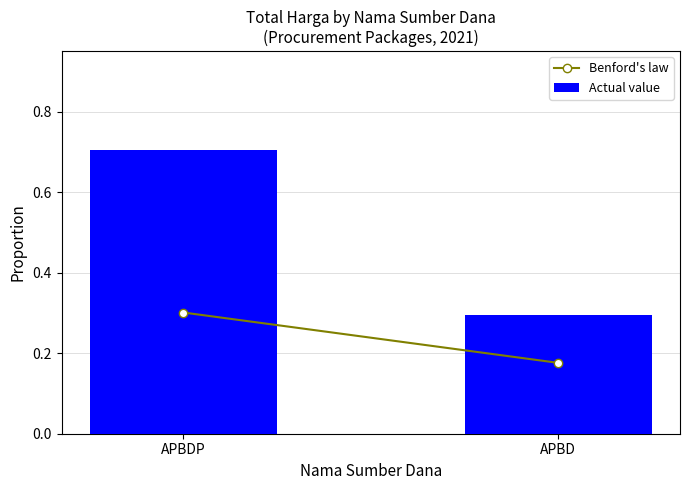

Reading left to right, extract all data points from this chart.

0.7	0.3